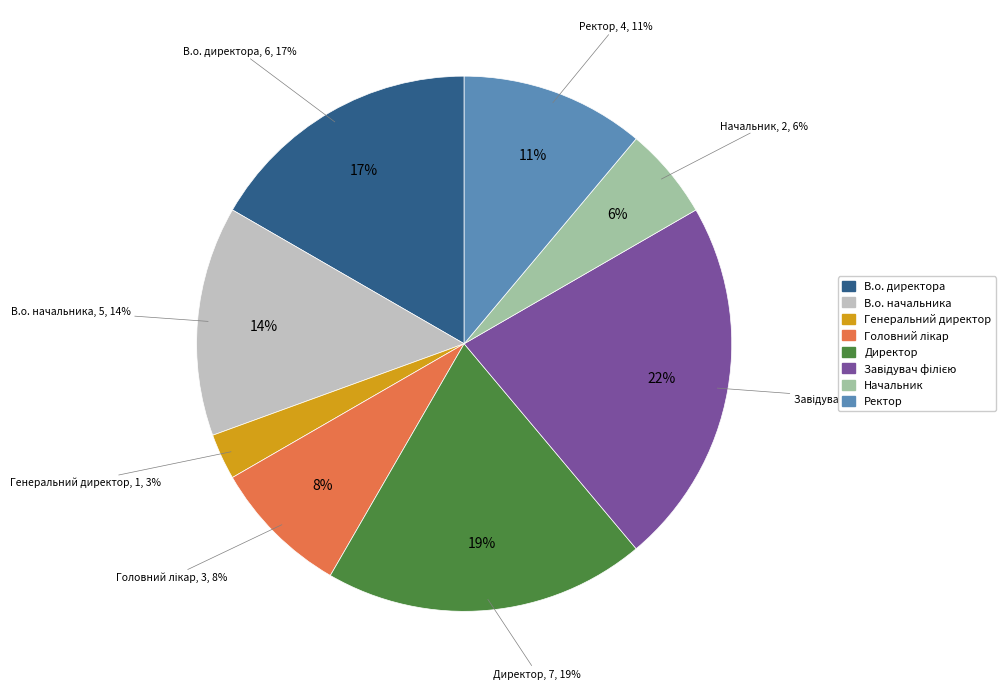

What portion of the pie excludes Генеральний директор?

97.2%